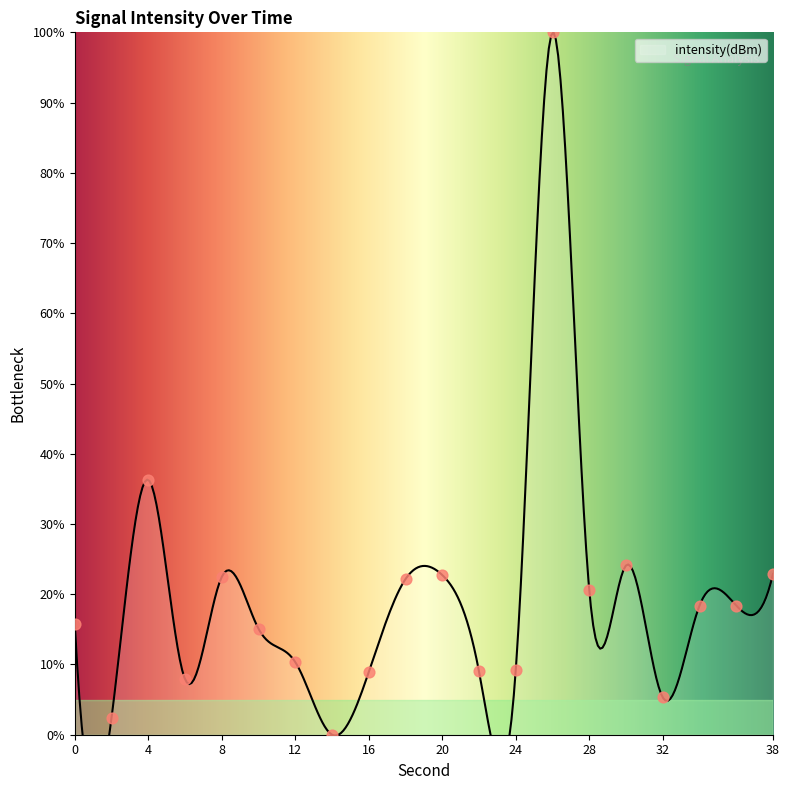

What is the change in value from 12 to 32?

-5.0